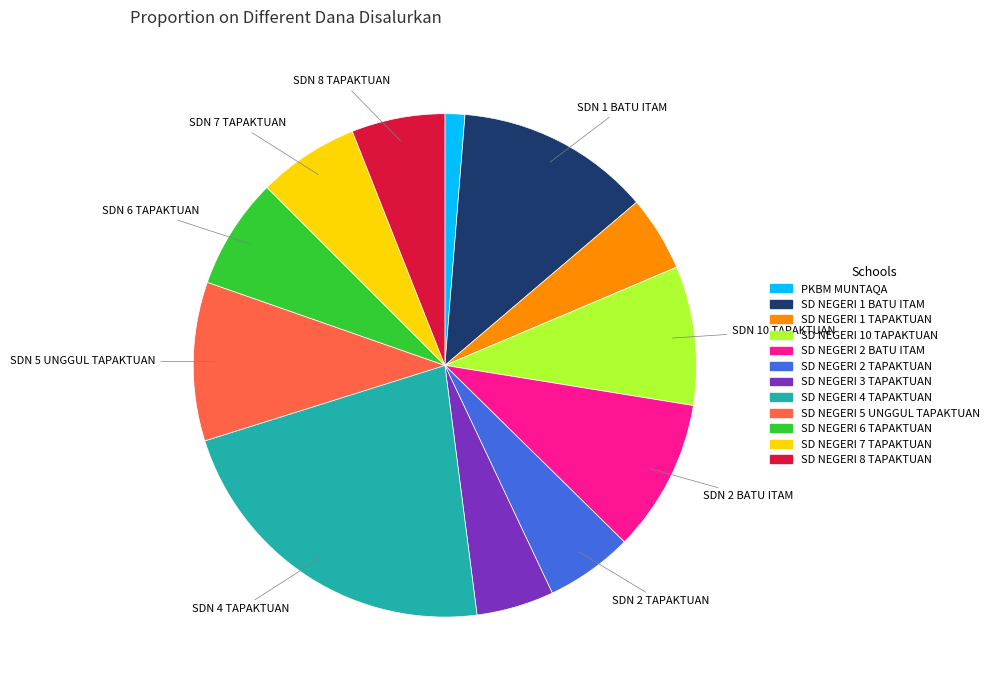

Is it true that SD NEGERI 2 BATU ITAM is 2% of the pie?

False